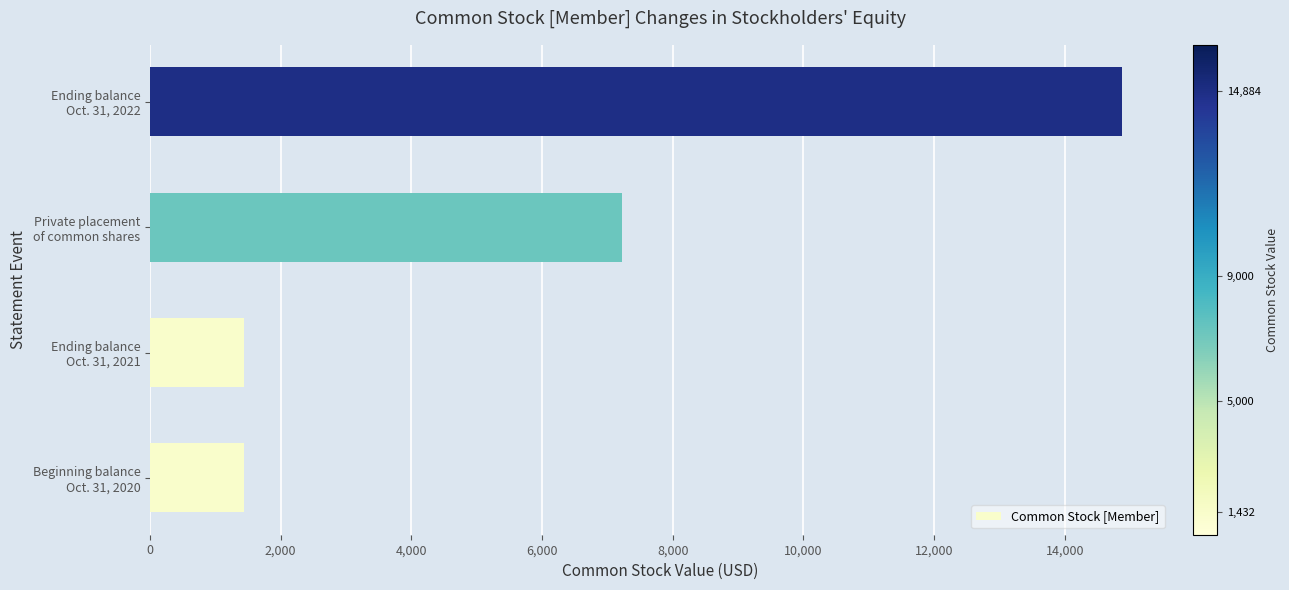

Which label corresponds to the largest value in the chart?

Ending balance
Oct. 31, 2022